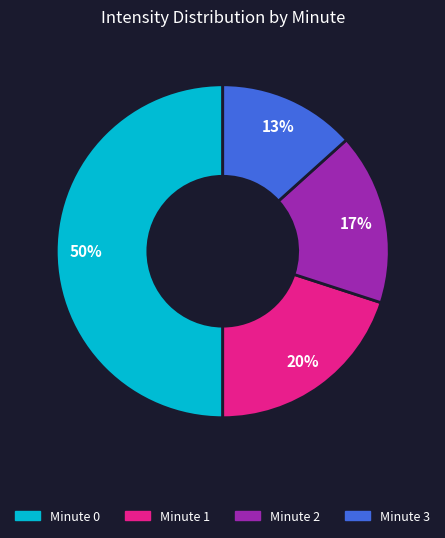

What is the smallest slice in the pie chart?

Minute 3